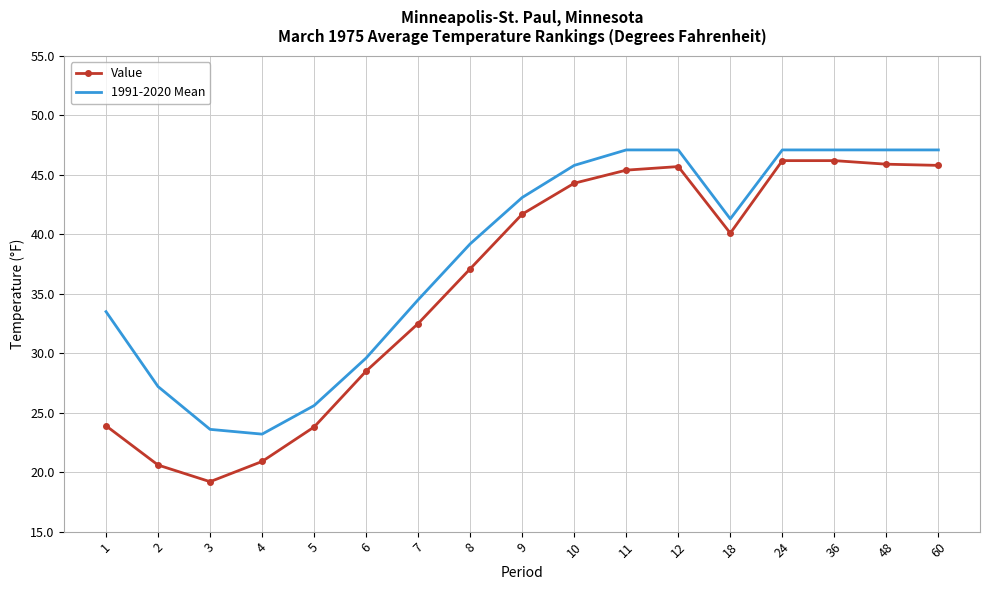

At which label does 1991-2020 Mean reach its minimum?

4